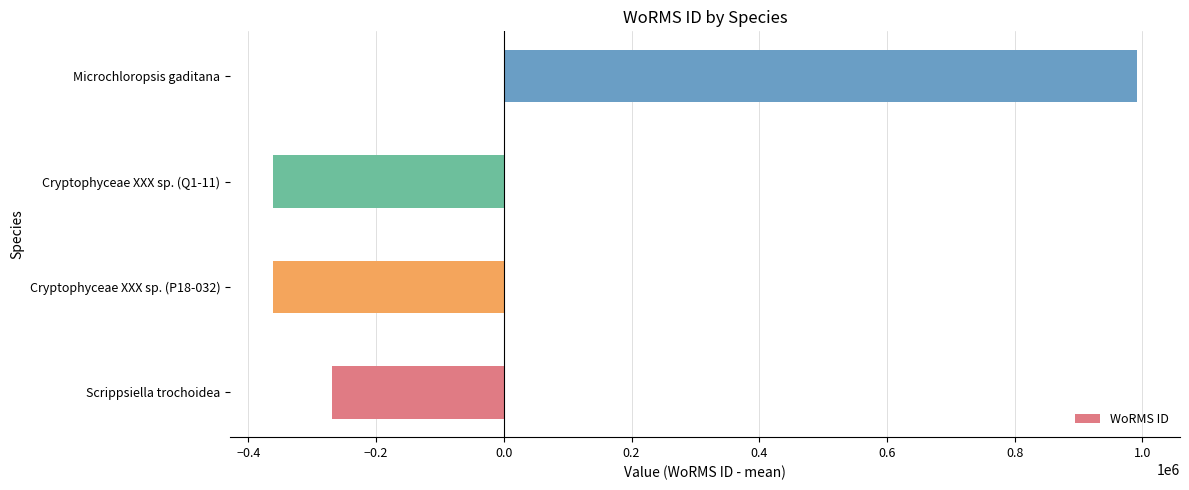

What is the change in value from Cryptophyceae XXX sp. (P18-032) to Microchloropsis gaditana?

+1352648.0